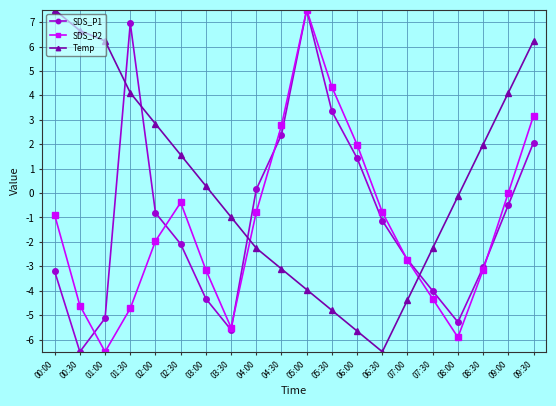

How many values in SDS_P1 are above zero?

7